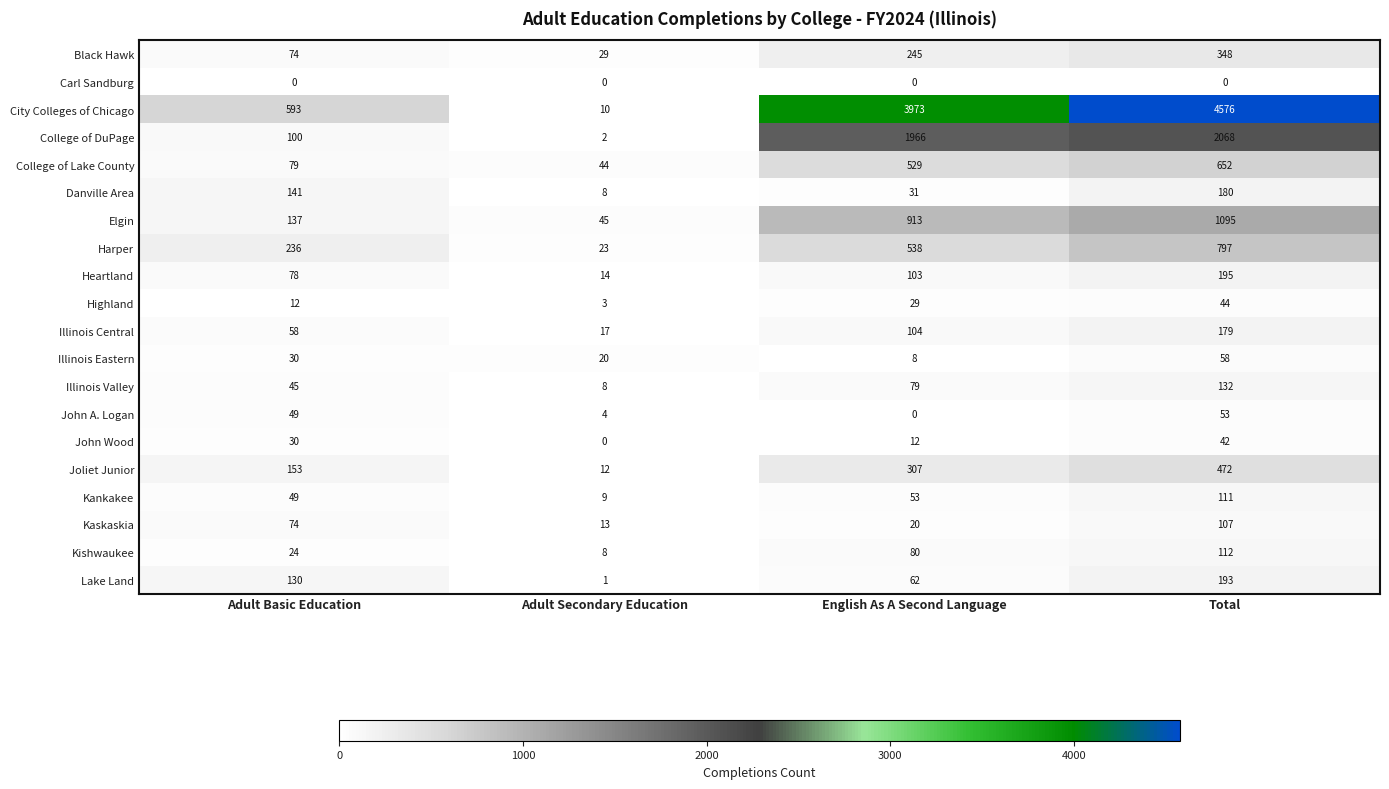

The Harper series shows 793 at English As A Second Language. True or false?

False